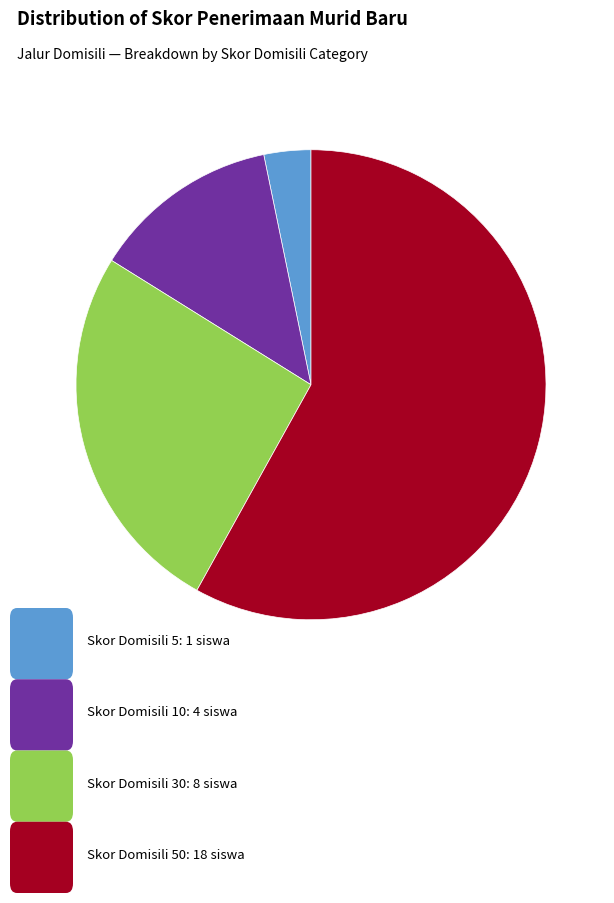

Does any single category account for the majority?

Yes